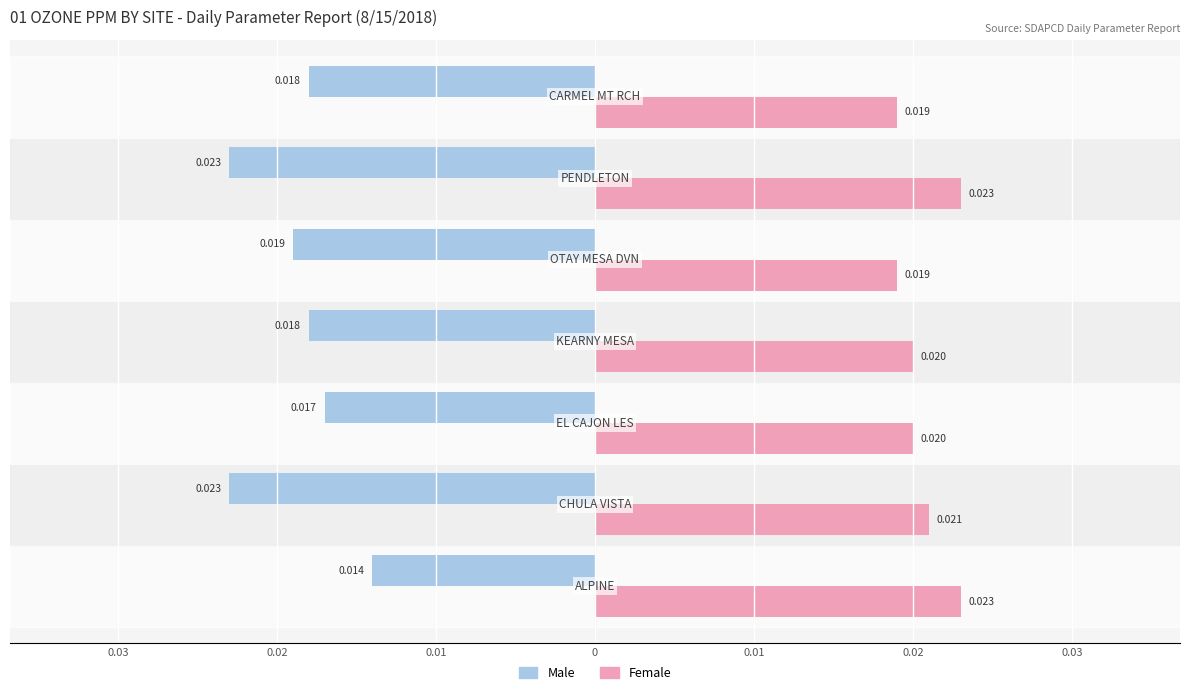

At how many categories does at least one series exceed 0?

7